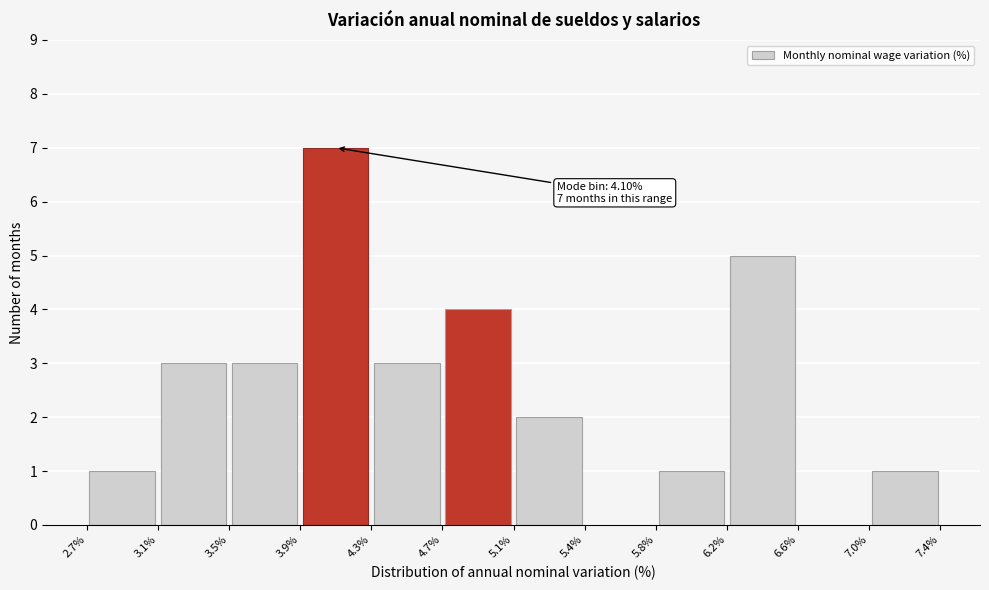

Over which range of the x-axis is the bar tallest?

3.9% to 4.3%